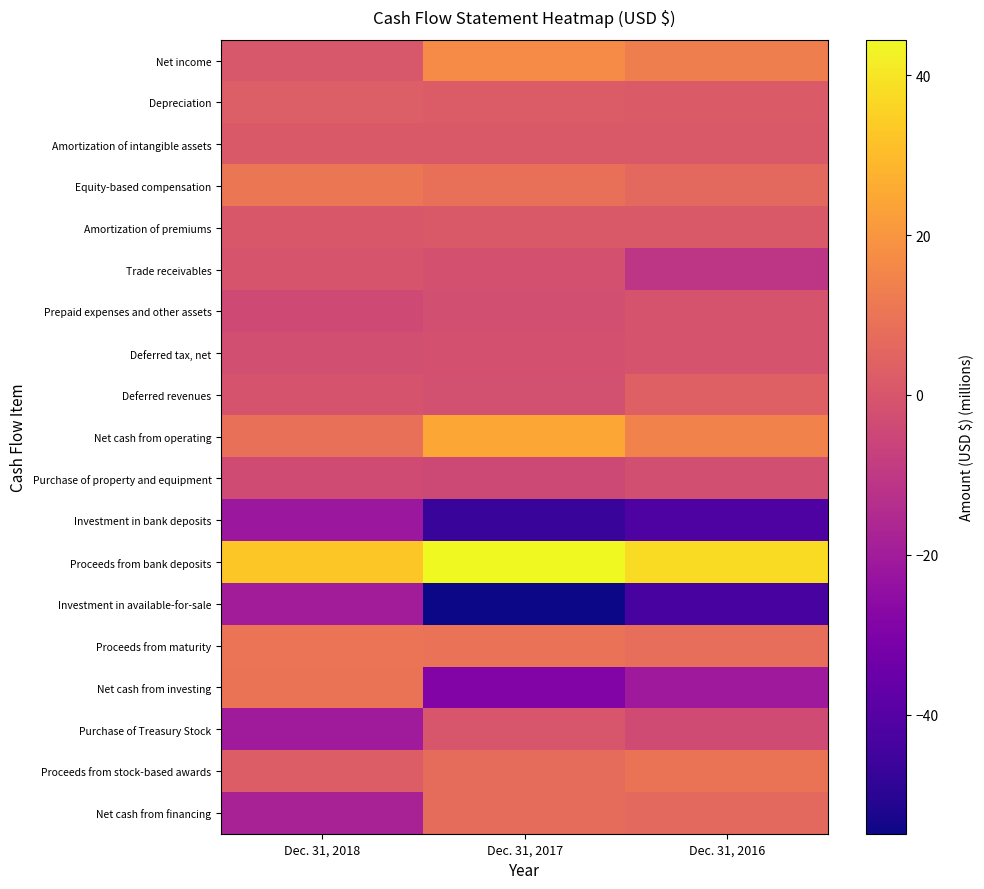

How many series are shown in this chart?

19